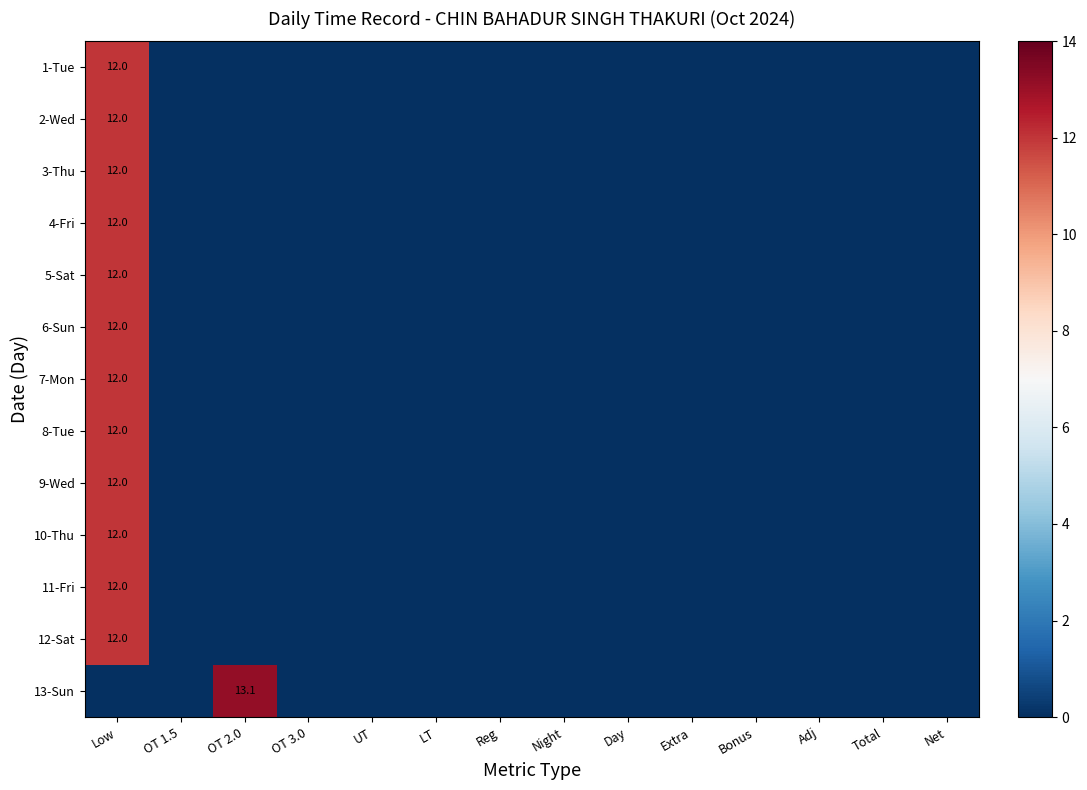

The value of 3-Thu at Low is 12.0. True or false?

True